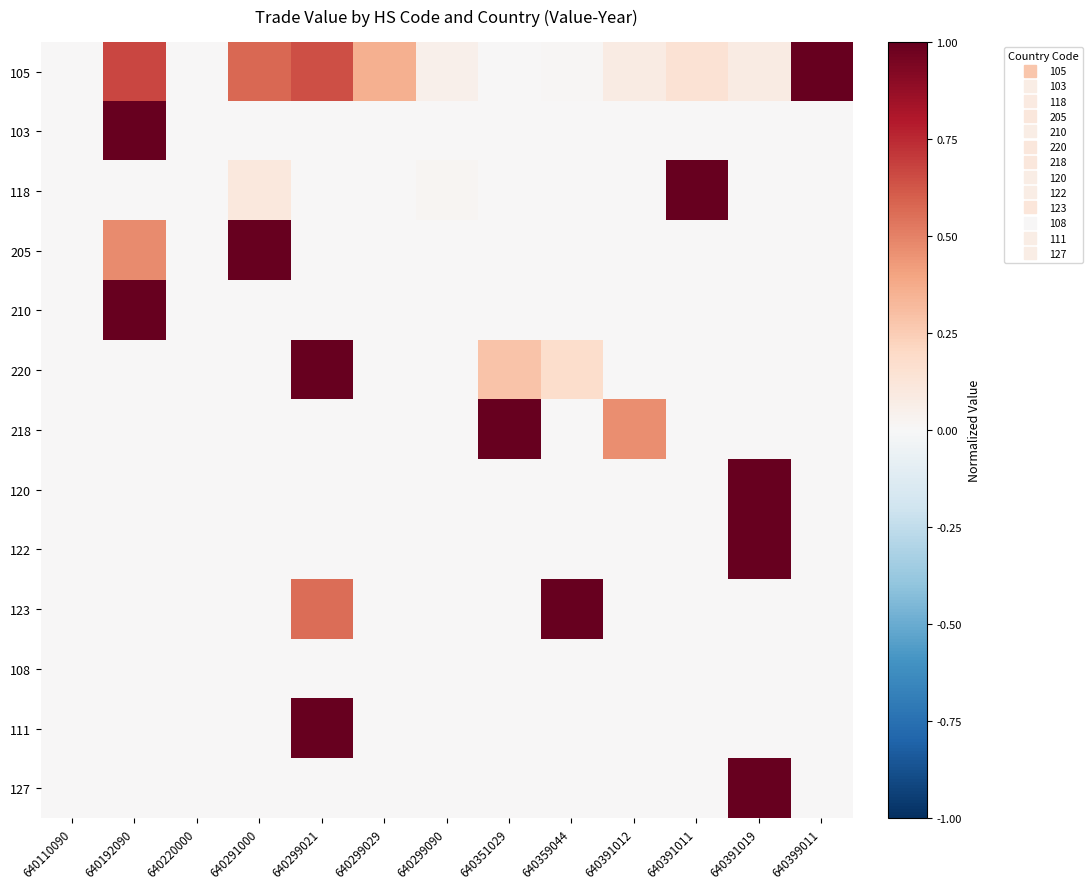

Reading right to left, list all the values displayed in this chart.

105: 640399011=1.0	640391019=0.1	640391011=0.1	640391012=0.1	640359044=0.0	640351029=0.0	640299090=0.1	640299029=0.4	640299021=0.6	640291000=0.6	640220000=0.0	640192090=0.7	640110090=0.0
103: 640399011=0.0	640391019=0.0	640391011=0.0	640391012=0.0	640359044=0.0	640351029=0.0	640299090=0.0	640299029=0.0	640299021=0.0	640291000=0.0	640220000=0.0	640192090=1.0	640110090=0.0
118: 640399011=0.0	640391019=0.0	640391011=1.0	640391012=0.0	640359044=0.0	640351029=0.0	640299090=0.0	640299029=0.0	640299021=0.0	640291000=0.1	640220000=0.0	640192090=0.0	640110090=0.0
205: 640399011=0.0	640391019=0.0	640391011=0.0	640391012=0.0	640359044=0.0	640351029=0.0	640299090=0.0	640299029=0.0	640299021=0.0	640291000=1.0	640220000=0.0	640192090=0.5	640110090=0.0
210: 640399011=0.0	640391019=0.0	640391011=0.0	640391012=0.0	640359044=0.0	640351029=0.0	640299090=0.0	640299029=0.0	640299021=0.0	640291000=0.0	640220000=0.0	640192090=1.0	640110090=0.0
220: 640399011=0.0	640391019=0.0	640391011=0.0	640391012=0.0	640359044=0.2	640351029=0.3	640299090=0.0	640299029=0.0	640299021=1.0	640291000=0.0	640220000=0.0	640192090=0.0	640110090=0.0
218: 640399011=0.0	640391019=0.0	640391011=0.0	640391012=0.5	640359044=0.0	640351029=1.0	640299090=0.0	640299029=0.0	640299021=0.0	640291000=0.0	640220000=0.0	640192090=0.0	640110090=0.0
120: 640399011=0.0	640391019=1.0	640391011=0.0	640391012=0.0	640359044=0.0	640351029=0.0	640299090=0.0	640299029=0.0	640299021=0.0	640291000=0.0	640220000=0.0	640192090=0.0	640110090=0.0
122: 640399011=0.0	640391019=1.0	640391011=0.0	640391012=0.0	640359044=0.0	640351029=0.0	640299090=0.0	640299029=0.0	640299021=0.0	640291000=0.0	640220000=0.0	640192090=0.0	640110090=0.0
123: 640399011=0.0	640391019=0.0	640391011=0.0	640391012=0.0	640359044=1.0	640351029=0.0	640299090=0.0	640299029=0.0	640299021=0.6	640291000=0.0	640220000=0.0	640192090=0.0	640110090=0.0
108: 640399011=0.0	640391019=0.0	640391011=0.0	640391012=0.0	640359044=0.0	640351029=0.0	640299090=0.0	640299029=0.0	640299021=0.0	640291000=0.0	640220000=0.0	640192090=0.0	640110090=0.0
111: 640399011=0.0	640391019=0.0	640391011=0.0	640391012=0.0	640359044=0.0	640351029=0.0	640299090=0.0	640299029=0.0	640299021=1.0	640291000=0.0	640220000=0.0	640192090=0.0	640110090=0.0
127: 640399011=0.0	640391019=1.0	640391011=0.0	640391012=0.0	640359044=0.0	640351029=0.0	640299090=0.0	640299029=0.0	640299021=0.0	640291000=0.0	640220000=0.0	640192090=0.0	640110090=0.0